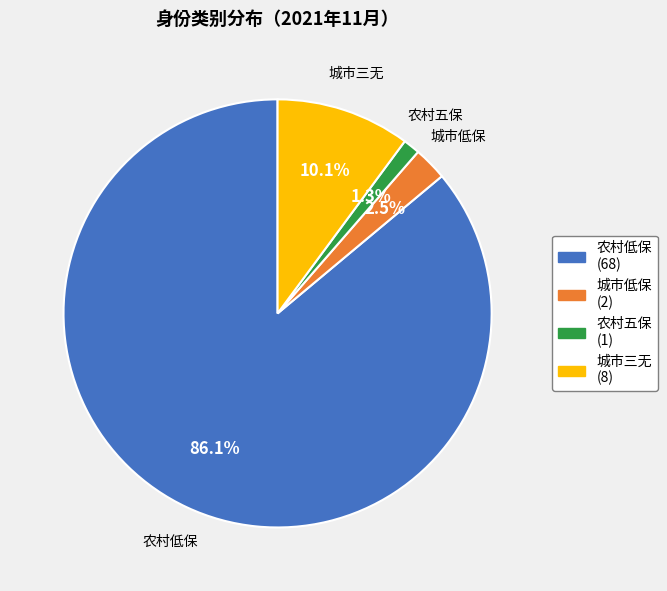

Which category has the smallest portion of the pie?

农村五保